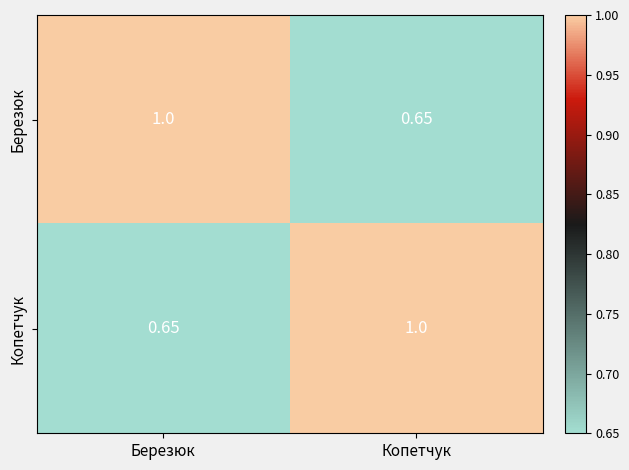

At which label does Копетчук reach its minimum?

Березюк